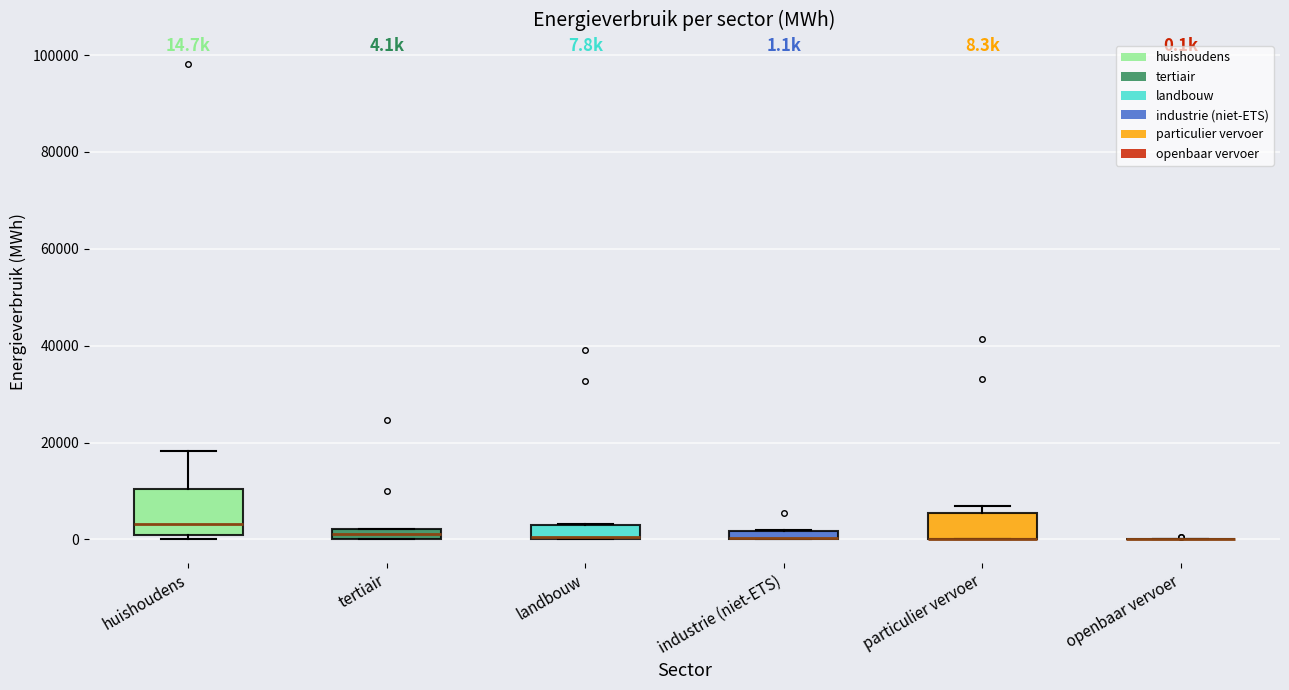

Comparing the boxes themselves (not the whiskers), which one is the tallest?

huishoudens